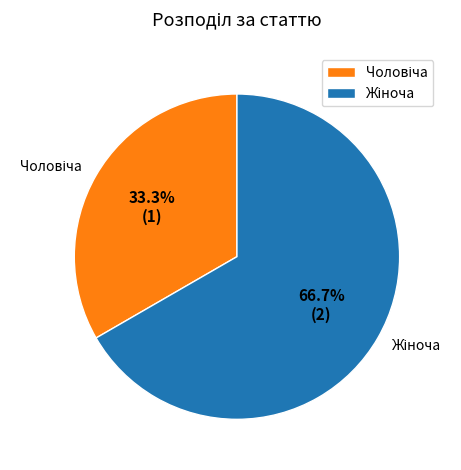

Is there any slice that represents more than half of the pie?

Yes